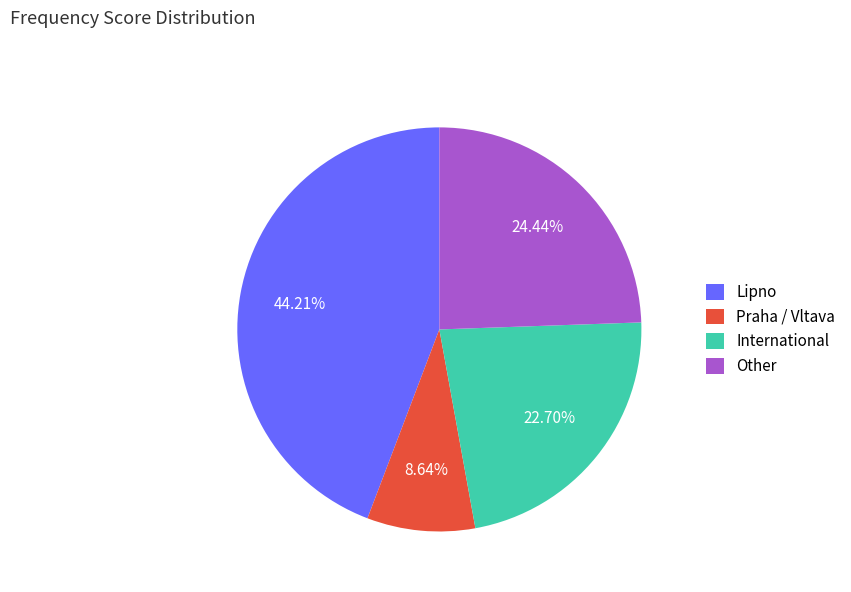

How many segments does this pie chart have?

4